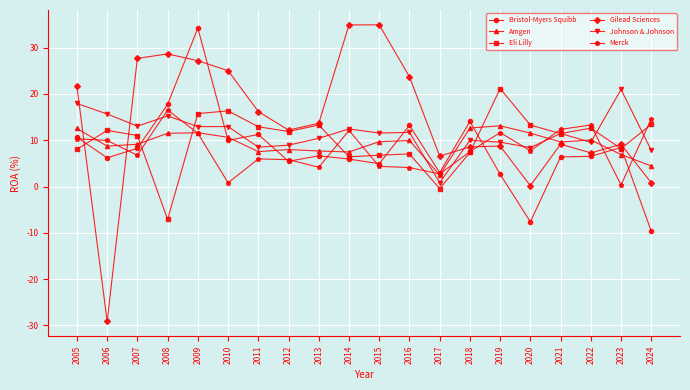

How many times do Bristol-Myers Squibb and Eli Lilly cross each other?

7